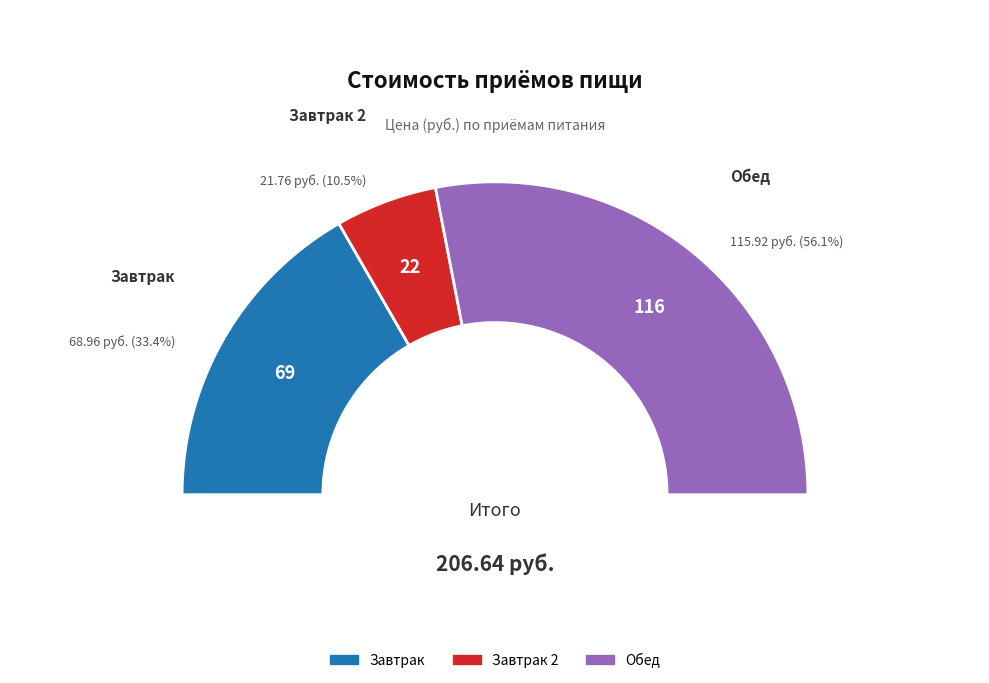

What is the smallest slice in the pie chart?

Завтрак 2